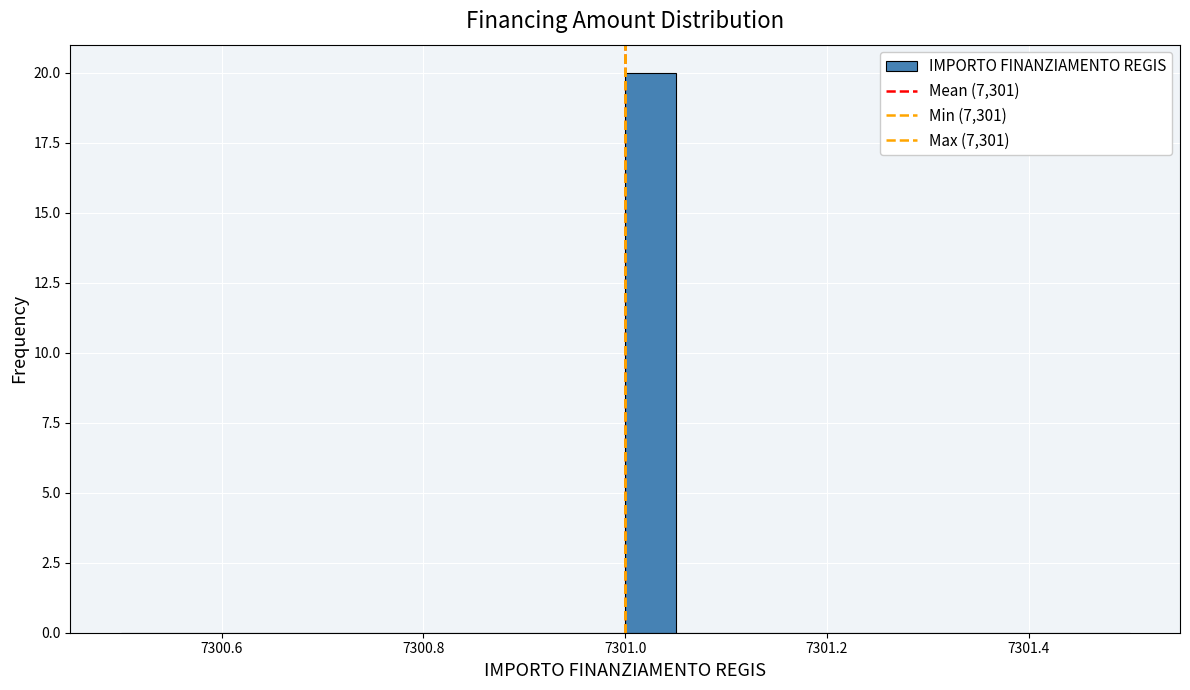

Read against the x-axis, roughly where is the centre of the tallest bar?

7301.02